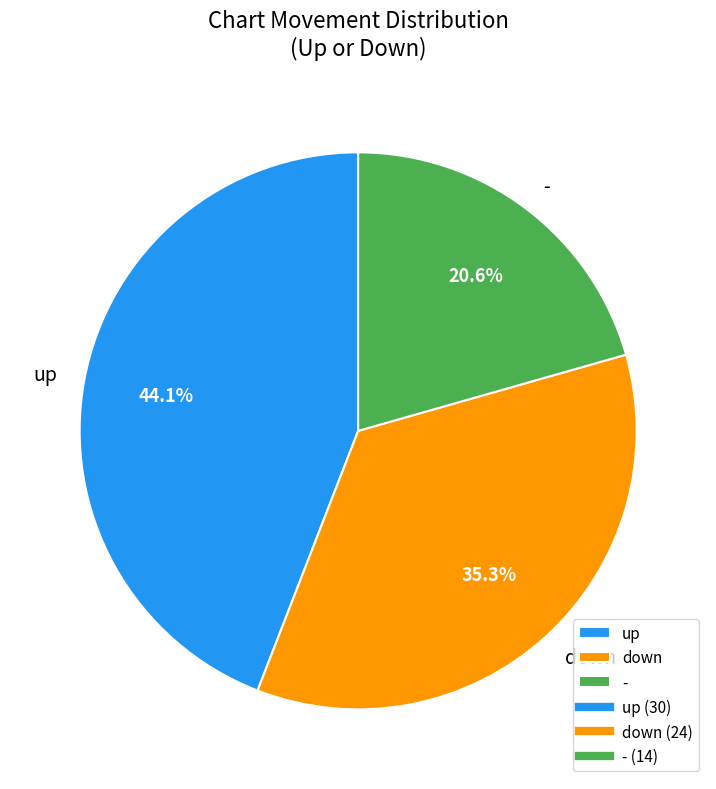

What percentage is the down slice, to the nearest percent?

35%